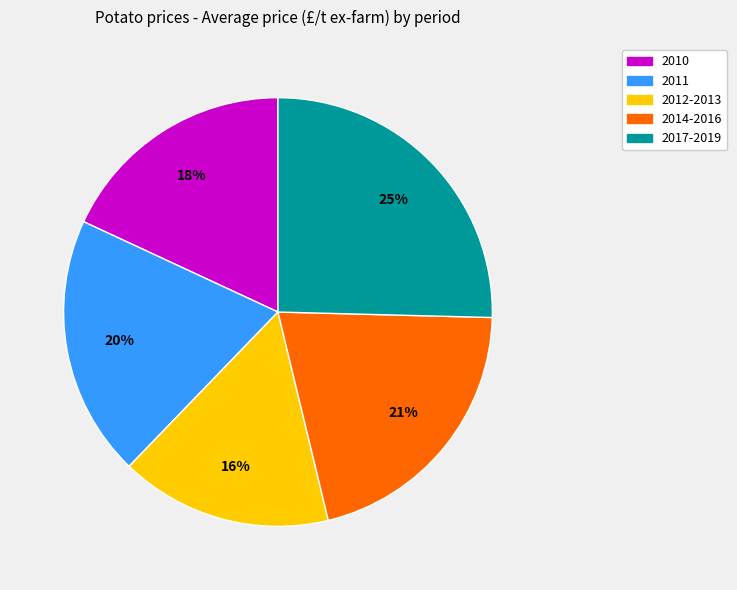

Does any single category account for the majority?

No